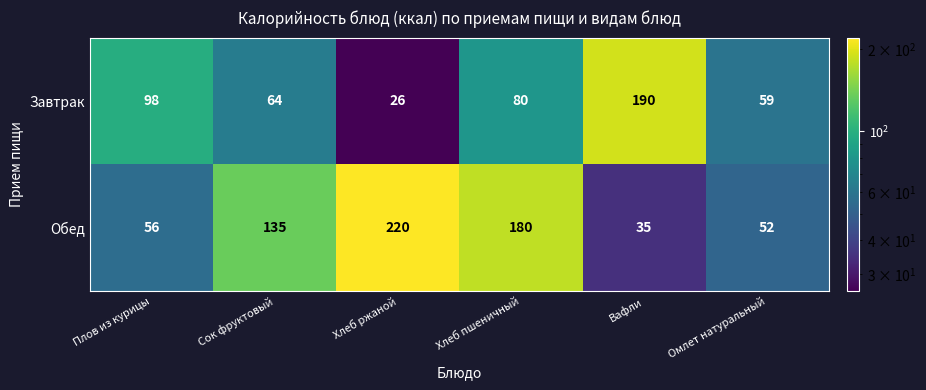

Which series changed the most between Вафли and Омлет натуральный?

Завтрак